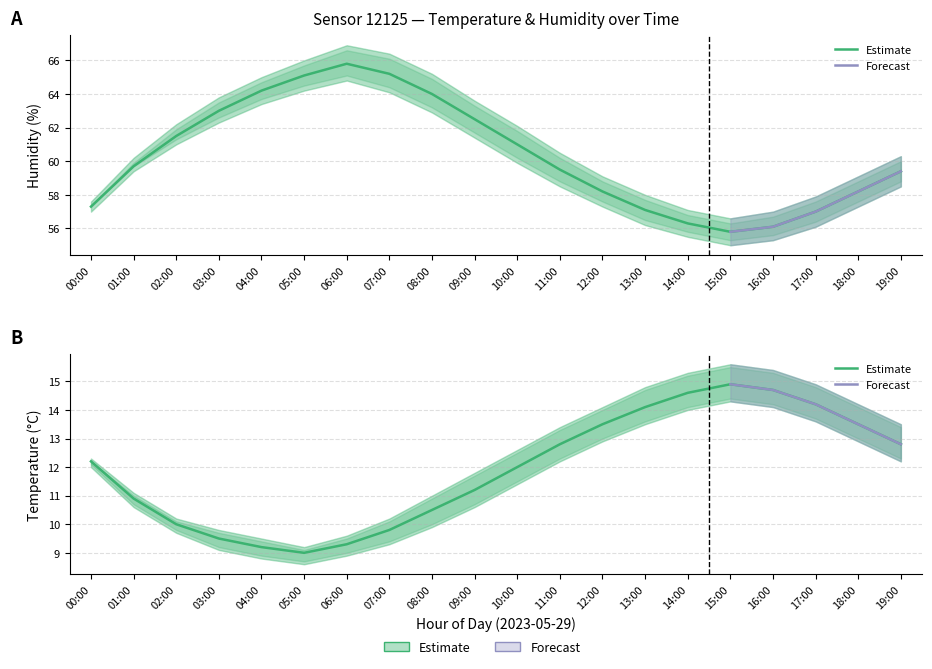

What is the label of the 4th point from the left?

03:00